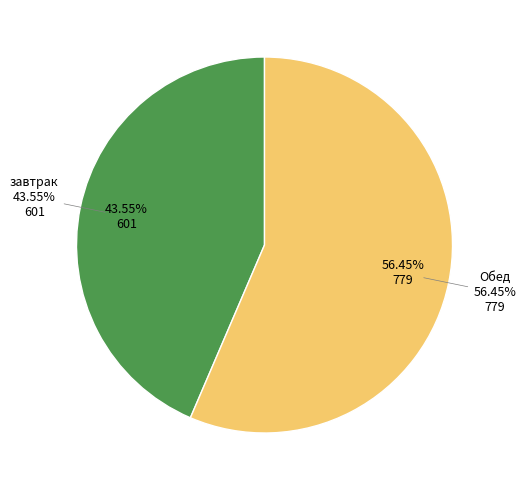

Which category has the smallest portion of the pie?

завтрак